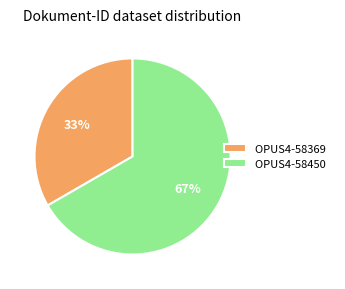

Count the number of slices in the pie.

2